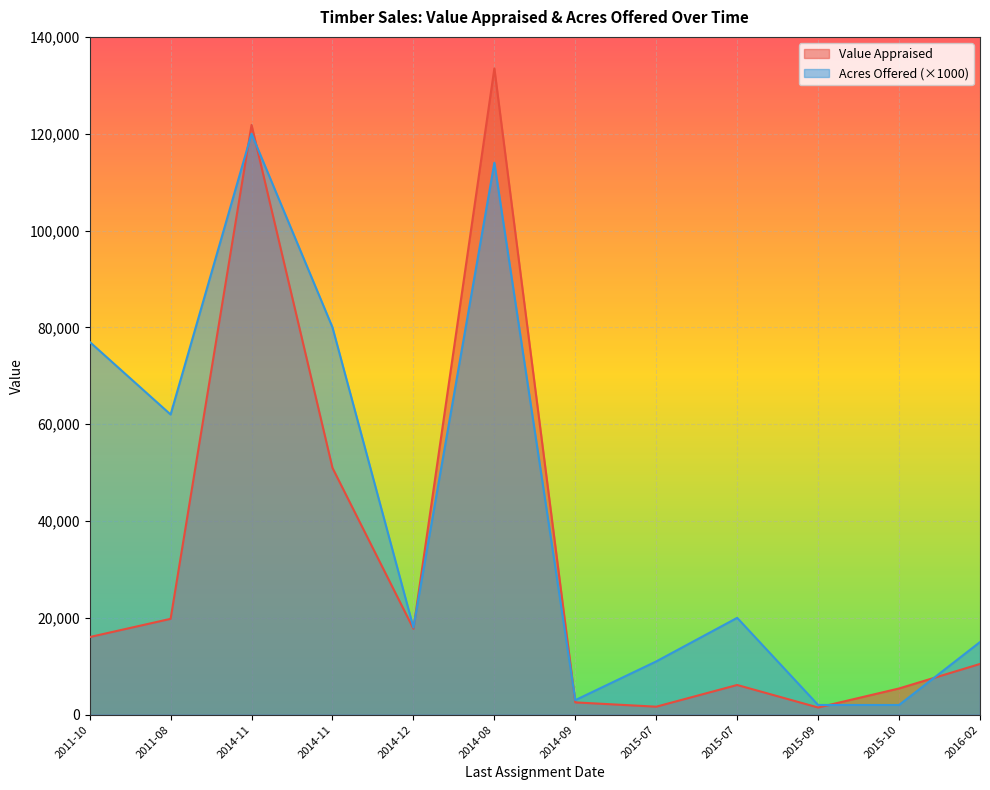

True or false: Acres Offered has a value of 80000.0 at 2014-11.

True